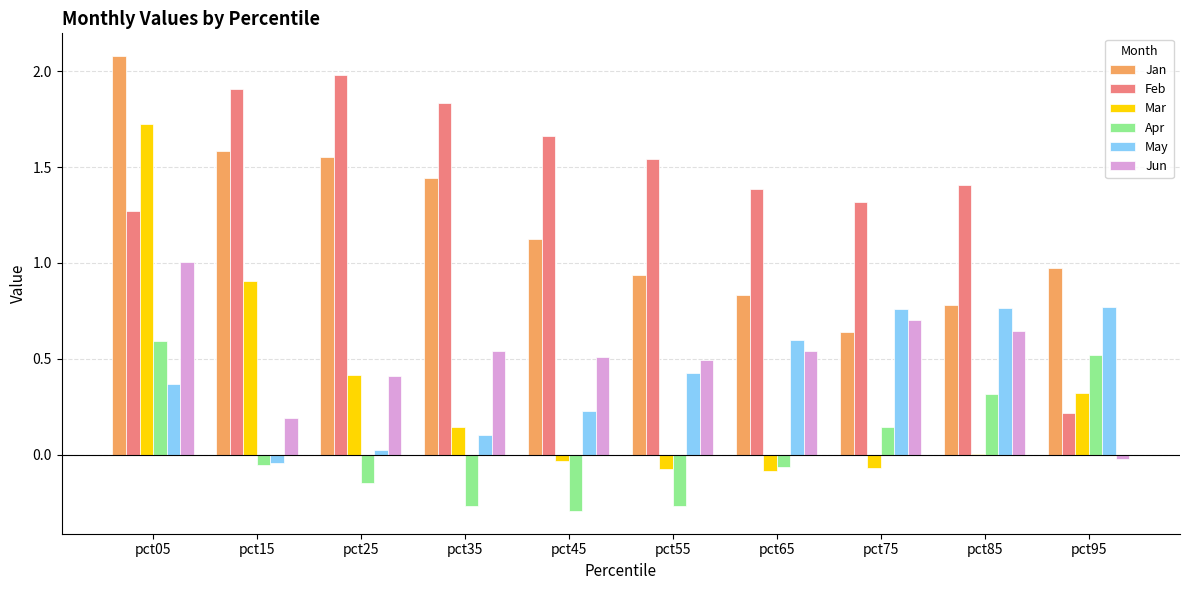

What is the greatest value displayed?

2.1